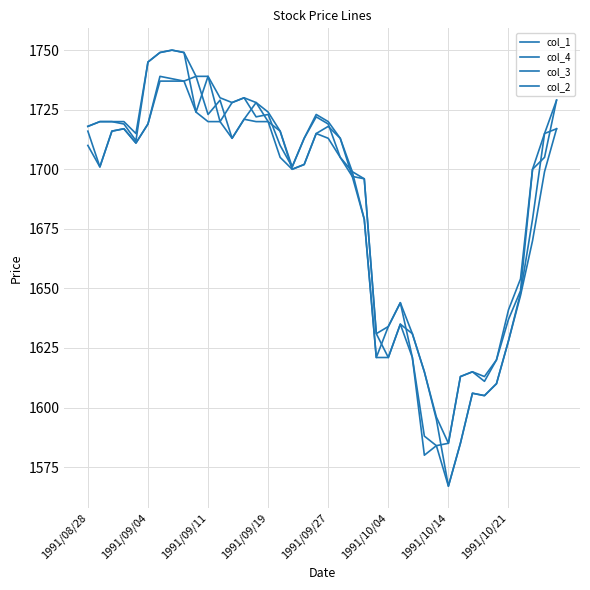

Is this an area chart (filled region under the line)?

No